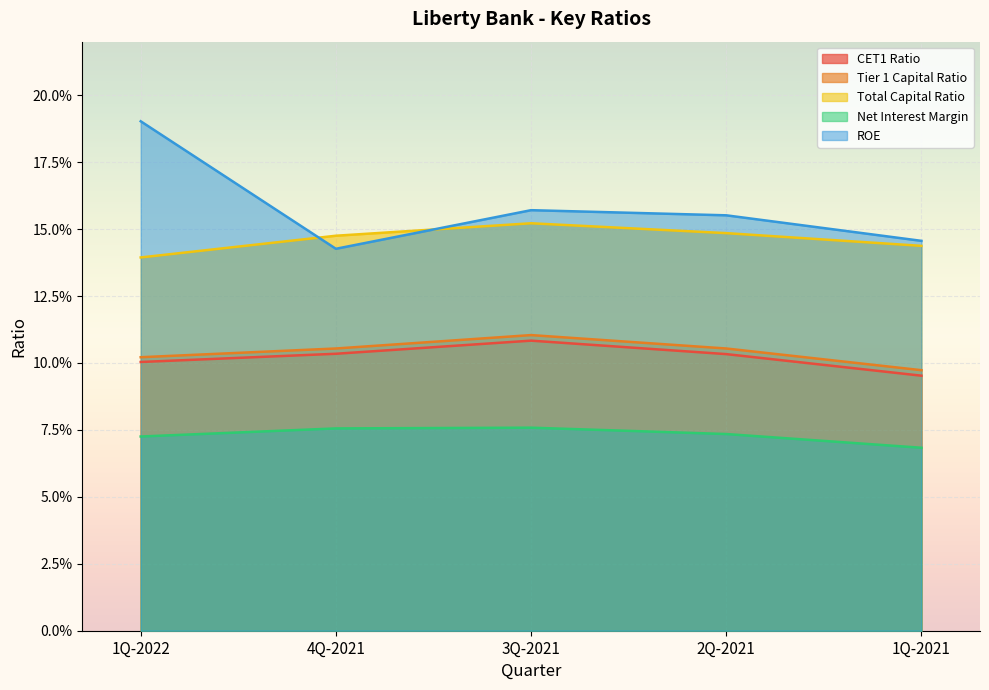

What is the average value of the CET1 Ratio series?

0.1